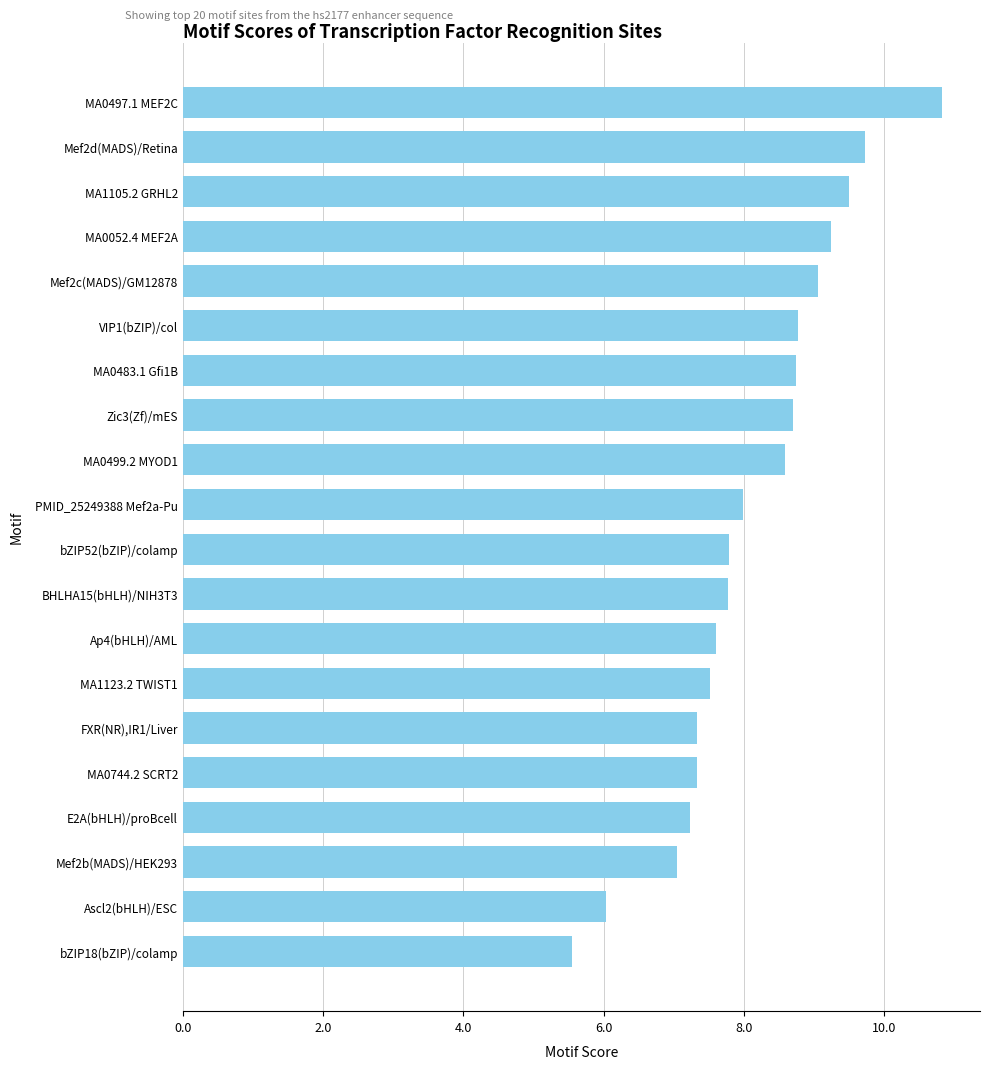

Read the value at MA1105.2 GRHL2.

9.5